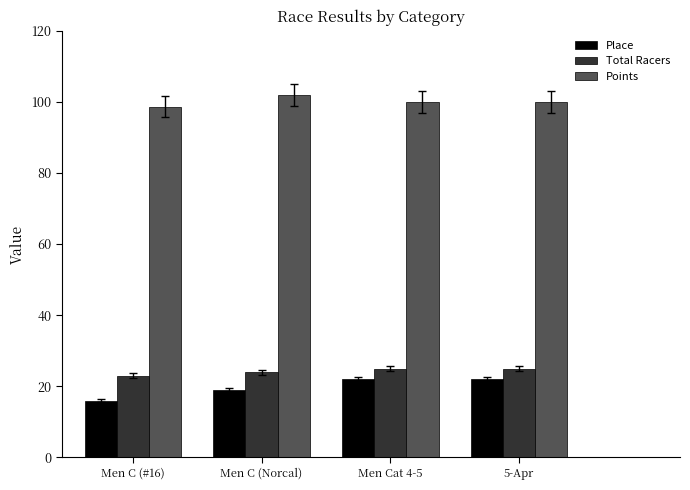

What position from the left is Men C (Norcal)?

2